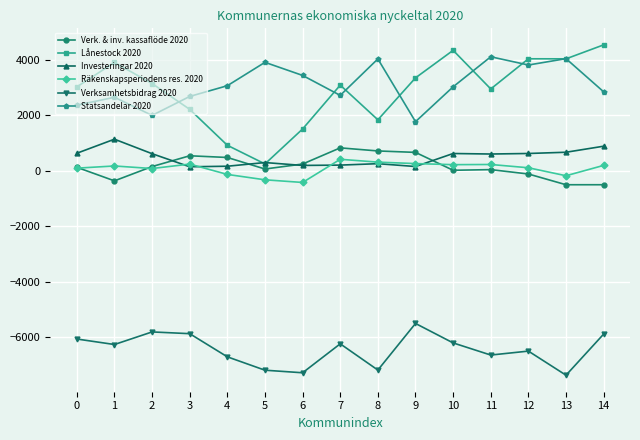

True or false: Verksamhetsbidrag 2020 and Räkenskapsperiodens res. 2020 cross at least once.

False